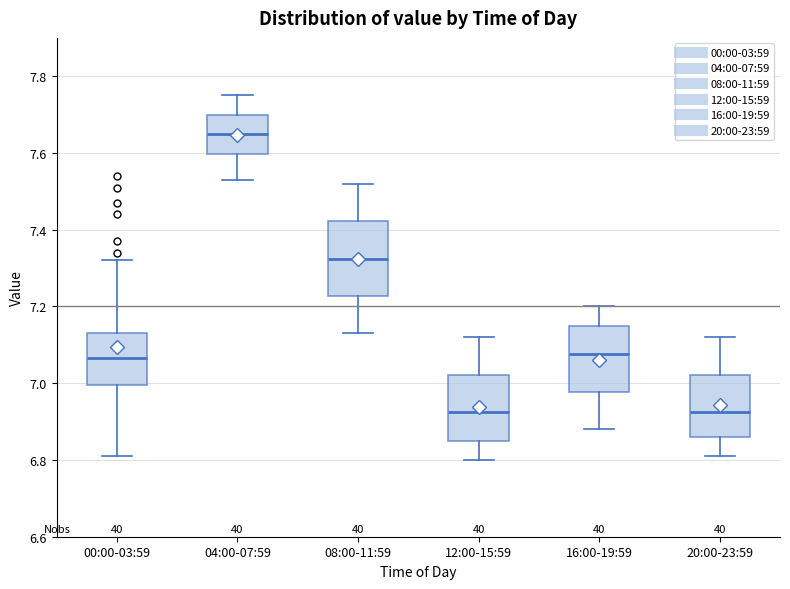

Reading left to right, read every box against the y-axis: the position of its median line, the range the box covers, and the ends of its whiskers. The values are not printed on the chart, so give them approximately, as read against the axis.

00:00-03:59: median 7.06, box 7.00 to 7.14, whiskers 6.82 to 7.32
04:00-07:59: median 7.66, box 7.60 to 7.70, whiskers 7.54 to 7.76
08:00-11:59: median 7.32, box 7.22 to 7.42, whiskers 7.14 to 7.52
12:00-15:59: median 6.92, box 6.86 to 7.02, whiskers 6.80 to 7.12
16:00-19:59: median 7.08, box 6.98 to 7.16, whiskers 6.88 to 7.20
20:00-23:59: median 6.92, box 6.86 to 7.02, whiskers 6.82 to 7.12